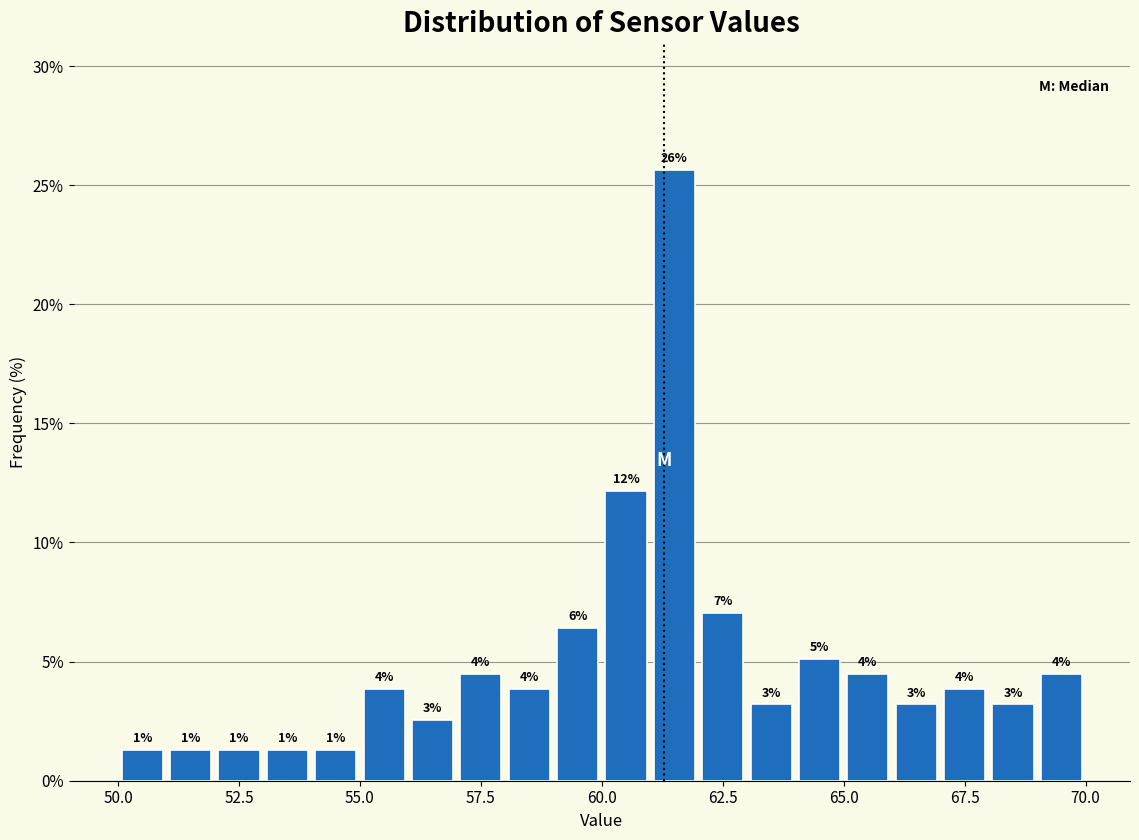

Read against the x-axis, roughly where is the centre of the tallest bar?

61.5